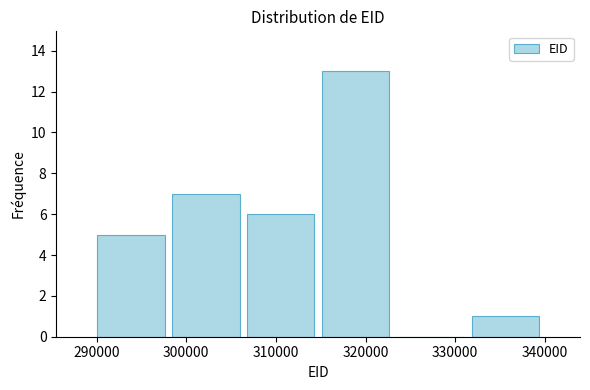

Reading left to right, list every bar in this chart as the range it spans on the x-axis followed by its height. Neither the bar edges nor the heights are printed on the chart, so give them approximately, as read against the axes.

290000 to 298000: 5
298000 to 306000: 7
306000 to 315000: 6
315000 to 323000: 13
323000 to 331000: 0
331000 to 340000: 1